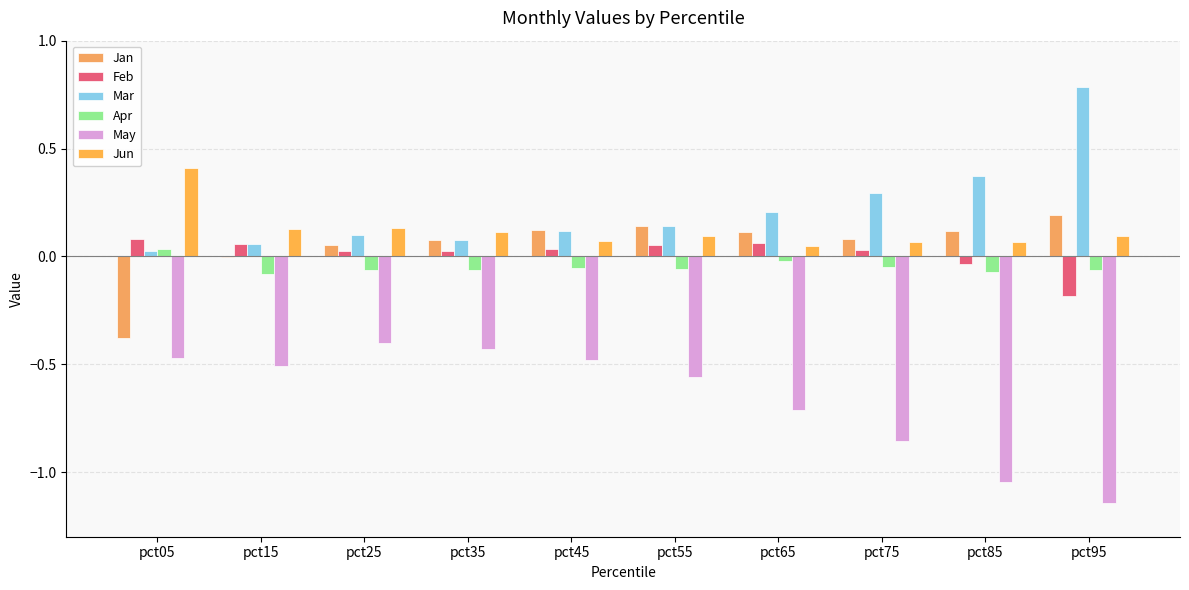

Which series changed the most between pct25 and pct55?

May